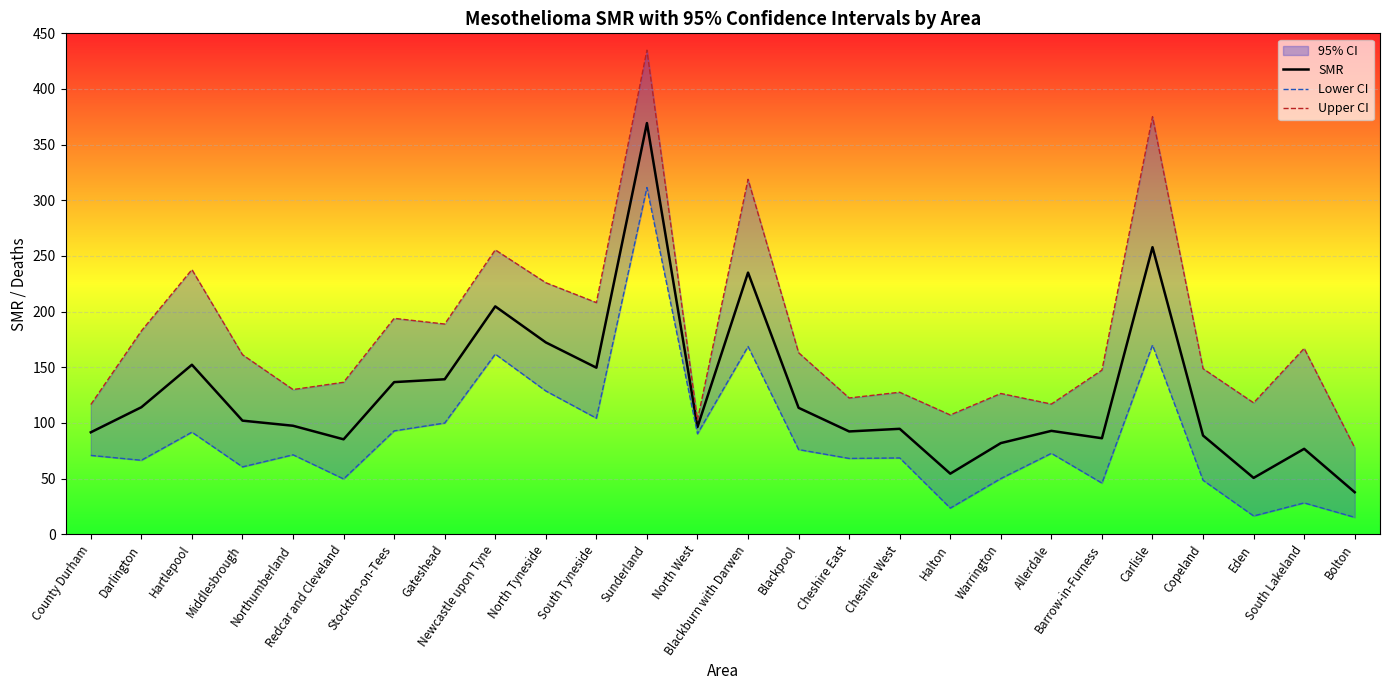

True or false: SMR and Upper CI cross at least once.

False